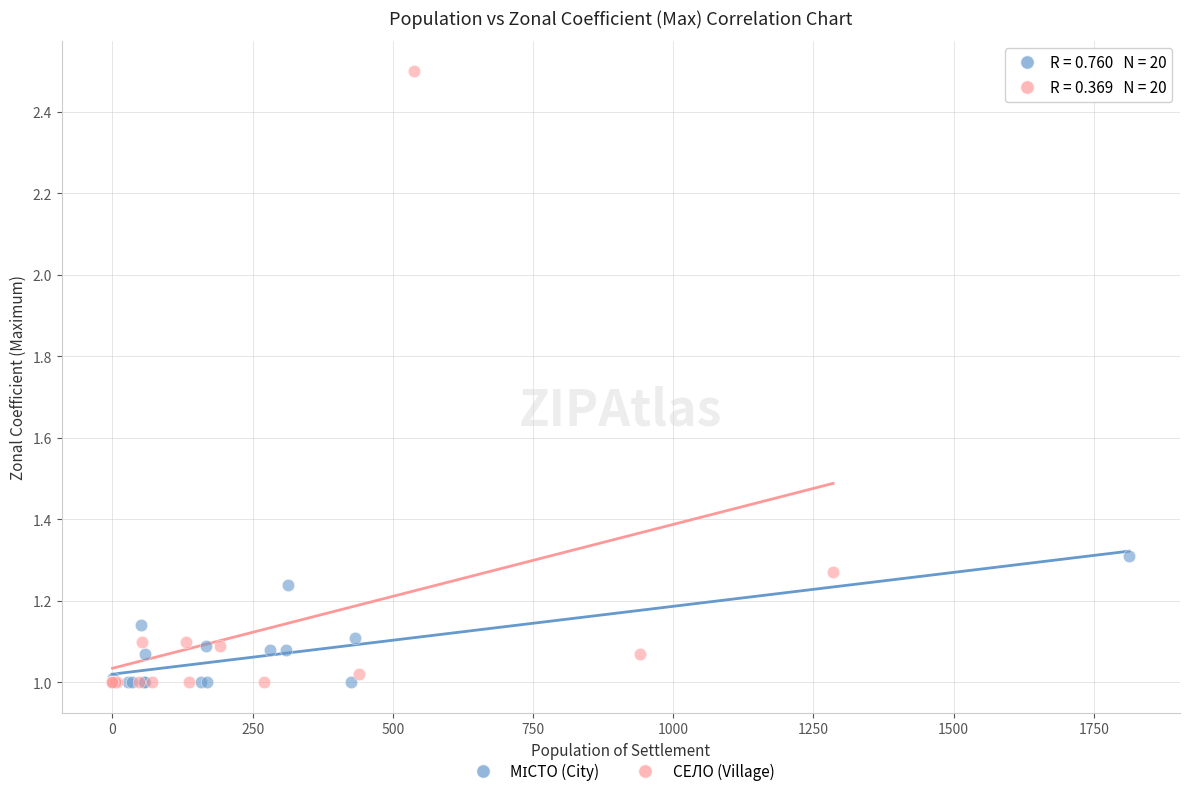

Which series reaches the maximum Y coordinate?

СЕЛО (Village)